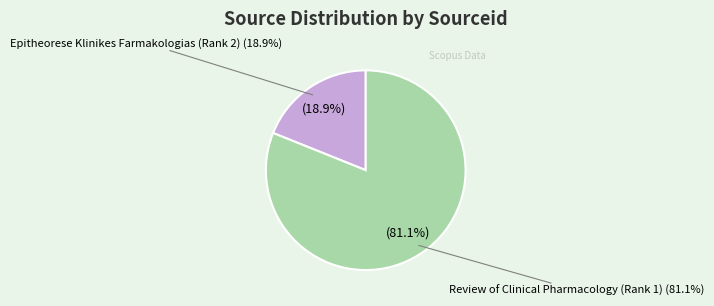

To the nearest percent, what is the difference between the Epitheorese Klinikes Farmakologias (Rank 2) and Review of Clinical Pharmacology (Rank 1) slice percentages?

62%